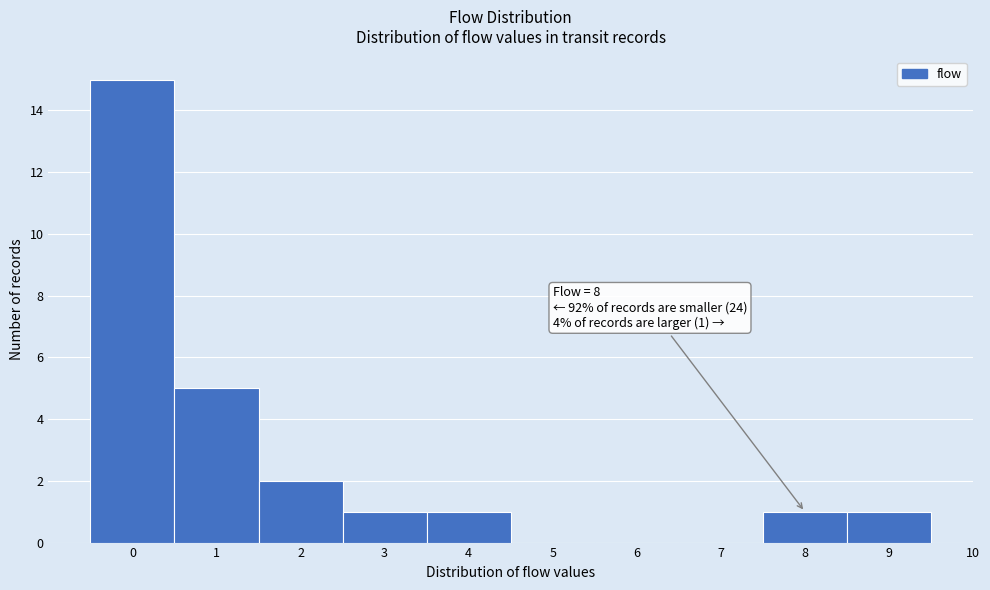

Over which range of the x-axis is the bar tallest?

-0.5 to 0.5